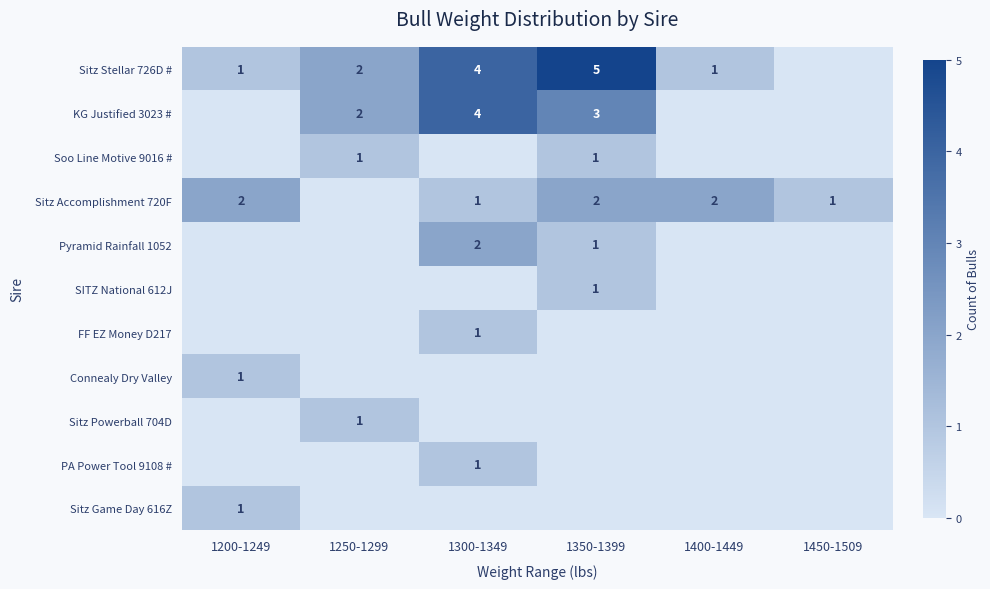

At which category is the sum across all series the highest?

1300-1349